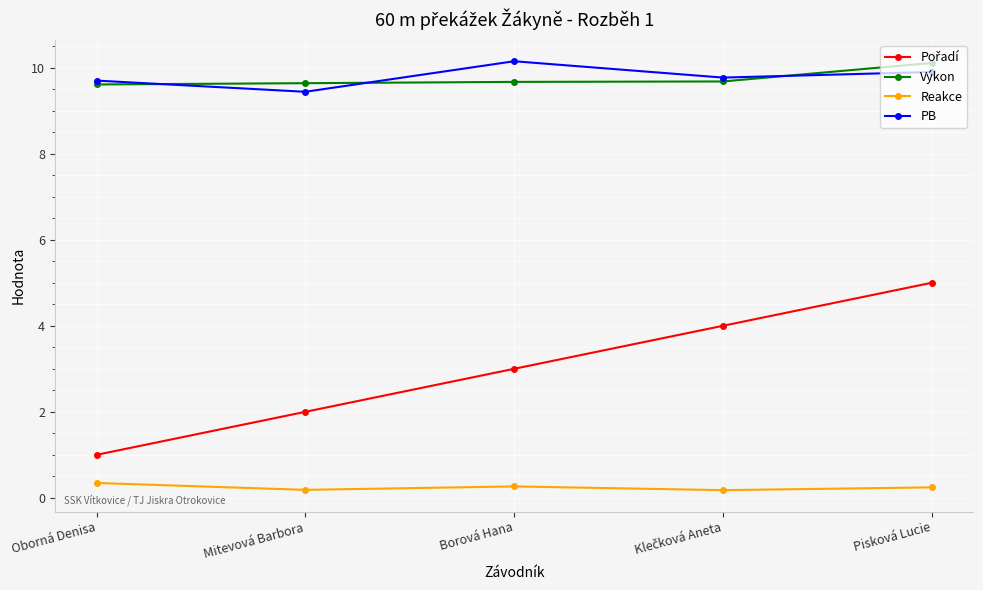

True or false: Reakce and Výkon intersect in this chart.

False